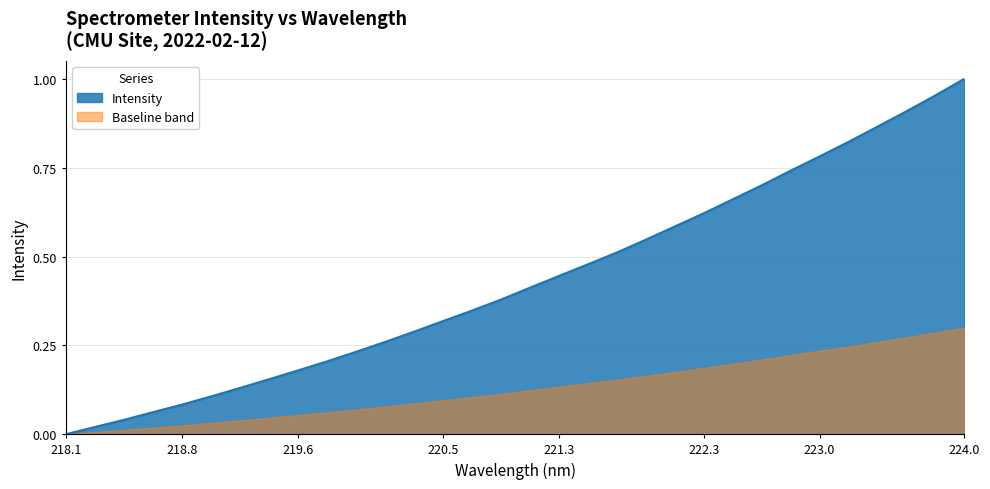

Which has a higher value, 219.3979 or 223.2172?

223.2172